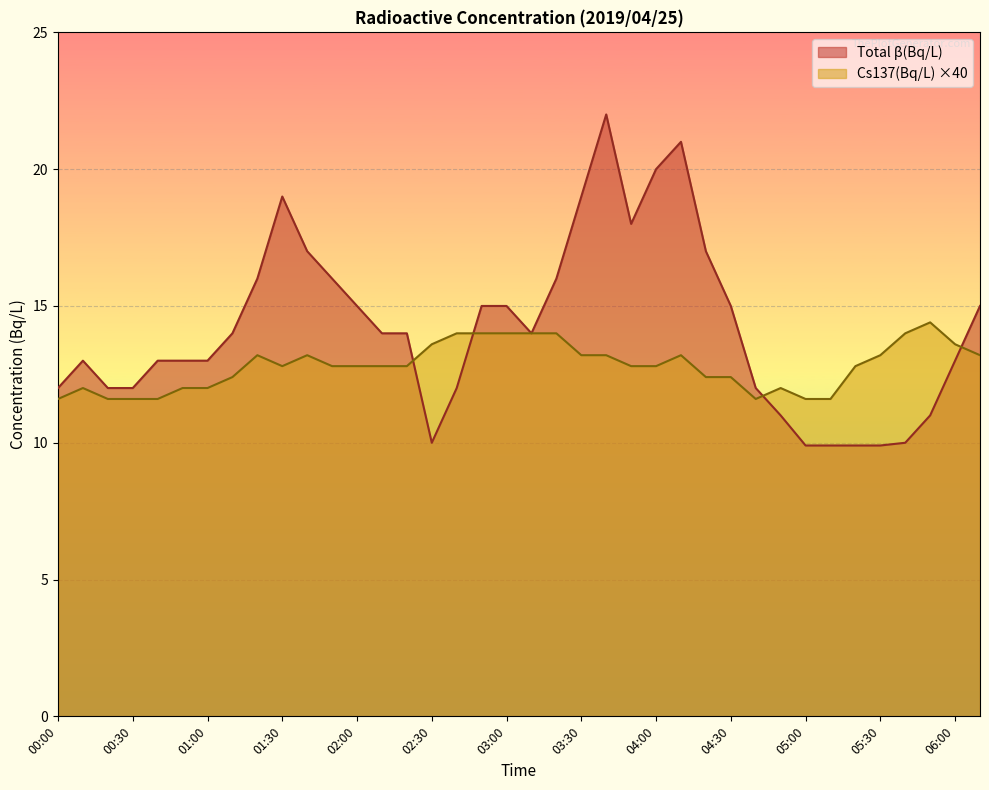

What is the difference between the Cs137(Bq/L) values at 03:40 and 05:20?

0.4